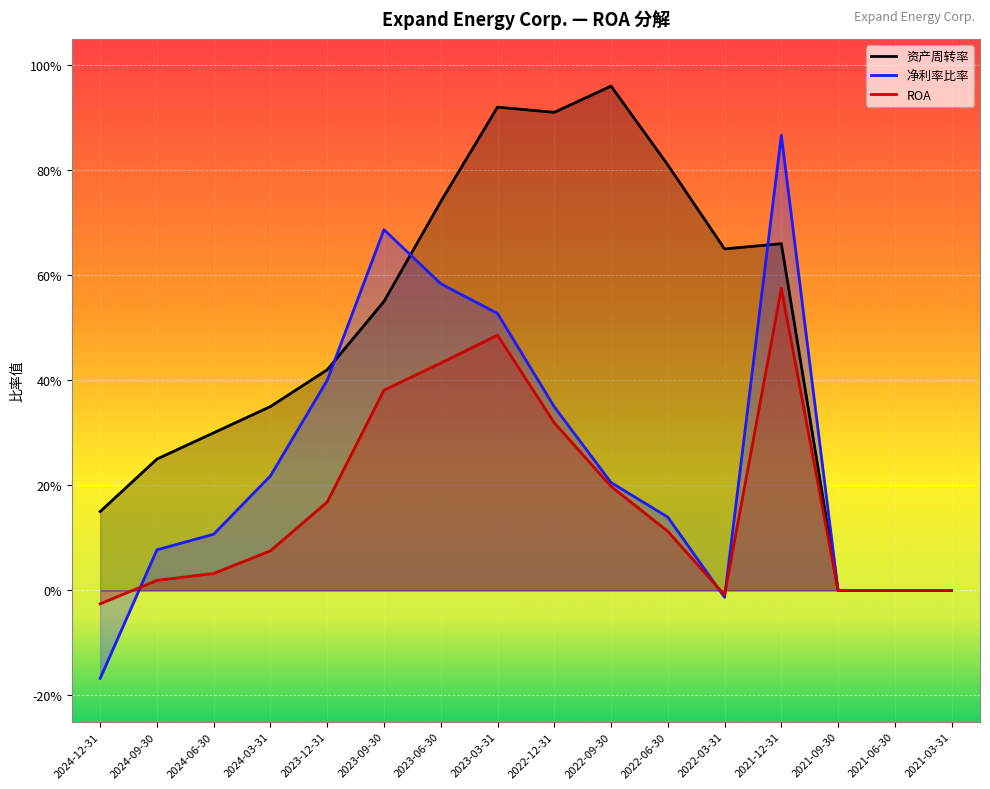

At 2022-12-31, list the series in order from smallest to largest.

ROA, 净利率比率, 资产周转率